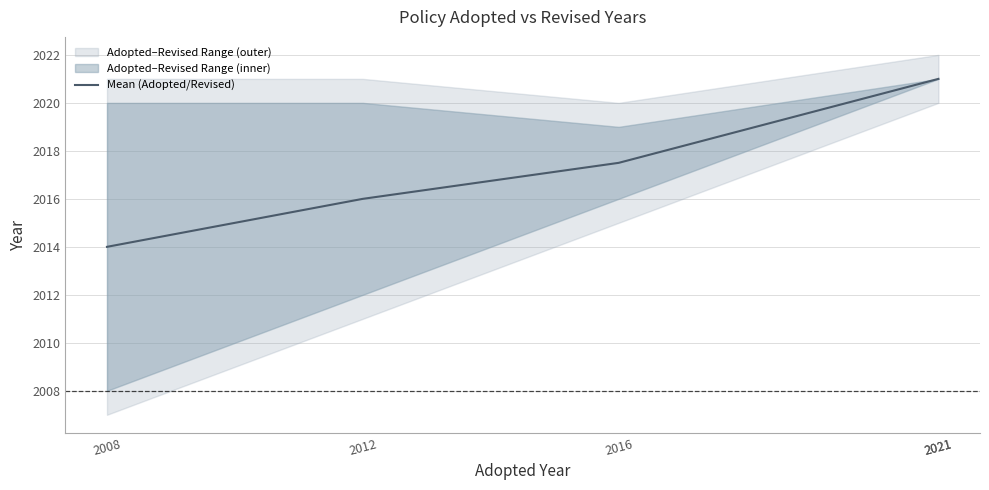

What value does the data have at 2008?

2014.0